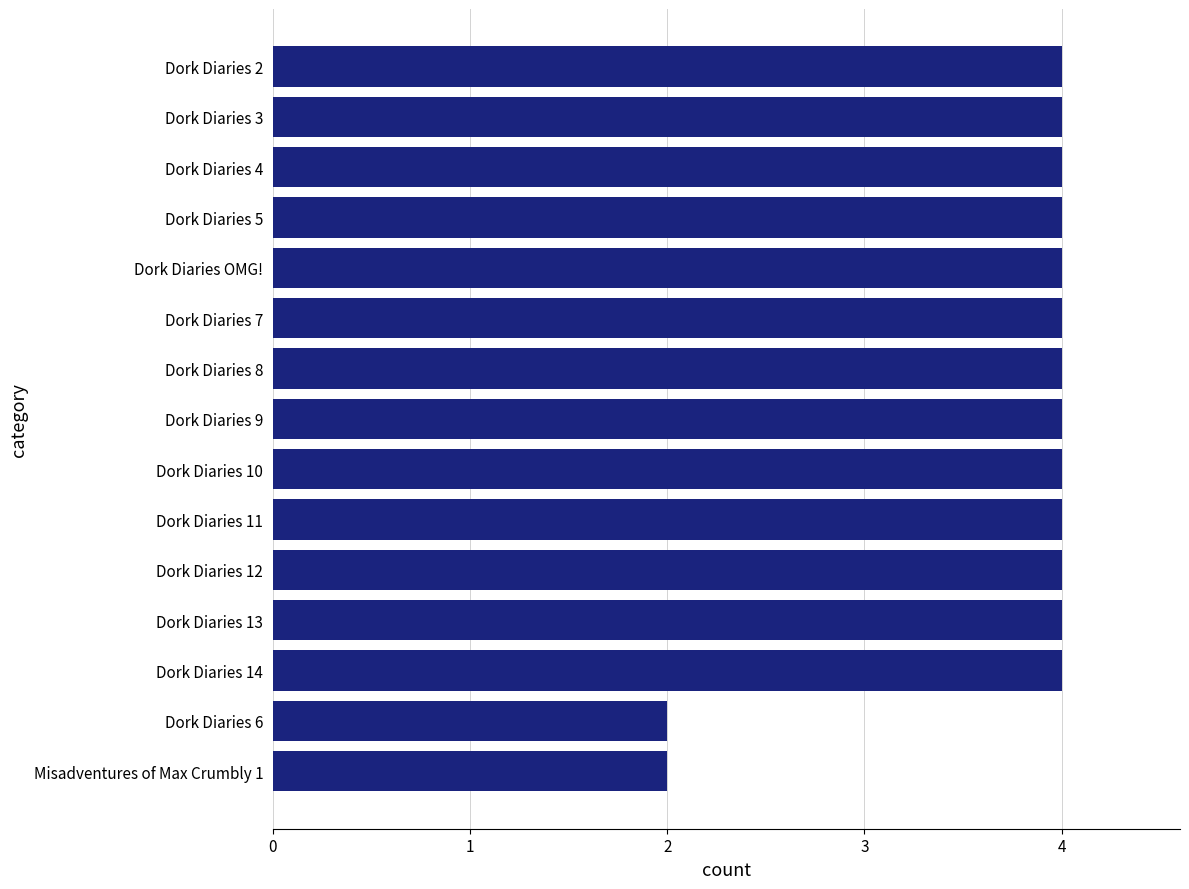

What is the average value?

4